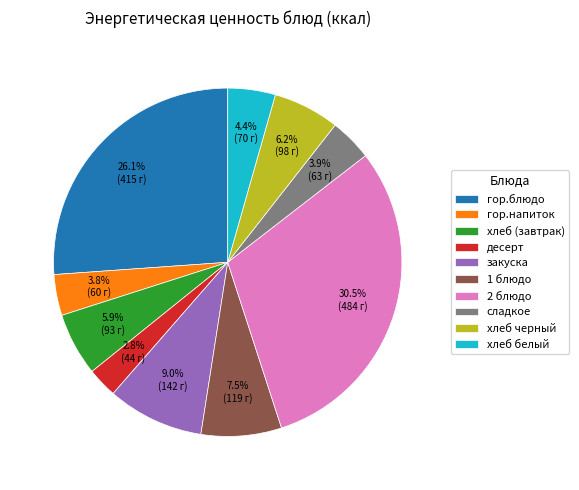

Is it true that десерт is 3% of the pie?

True